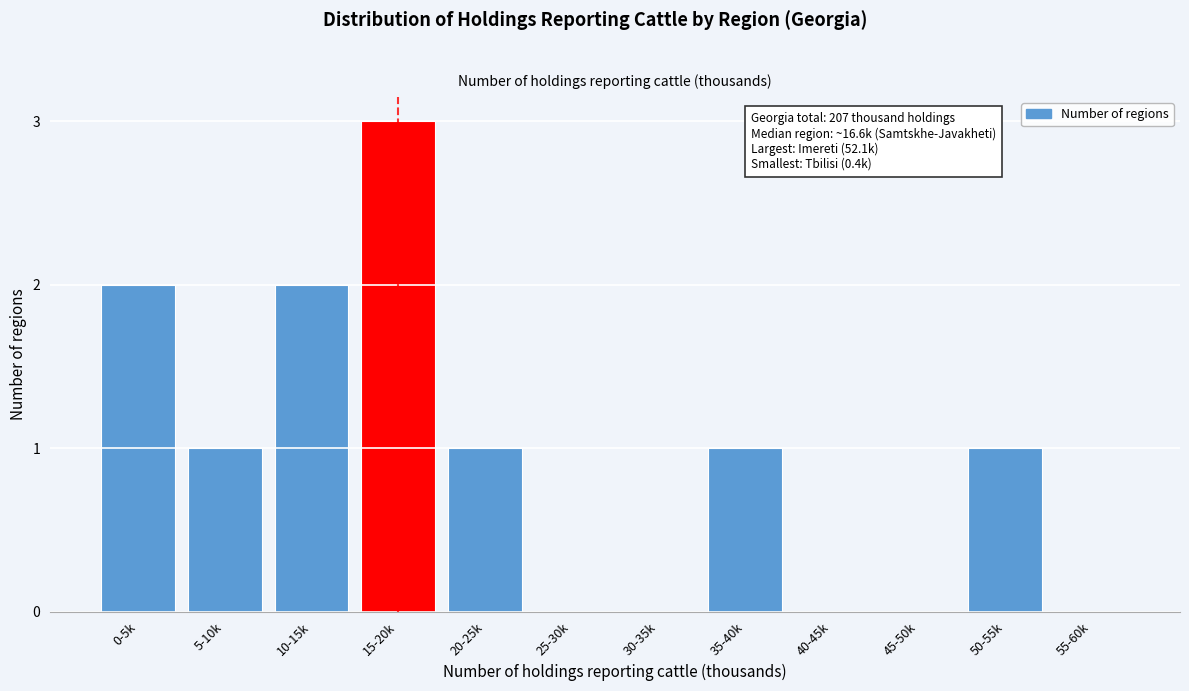

Reading right to left, extract all data points from this chart.

55-60k=0	50-55k=1	45-50k=0	40-45k=0	35-40k=1	30-35k=0	25-30k=0	20-25k=1	15-20k=3	10-15k=2	5-10k=1	0-5k=2